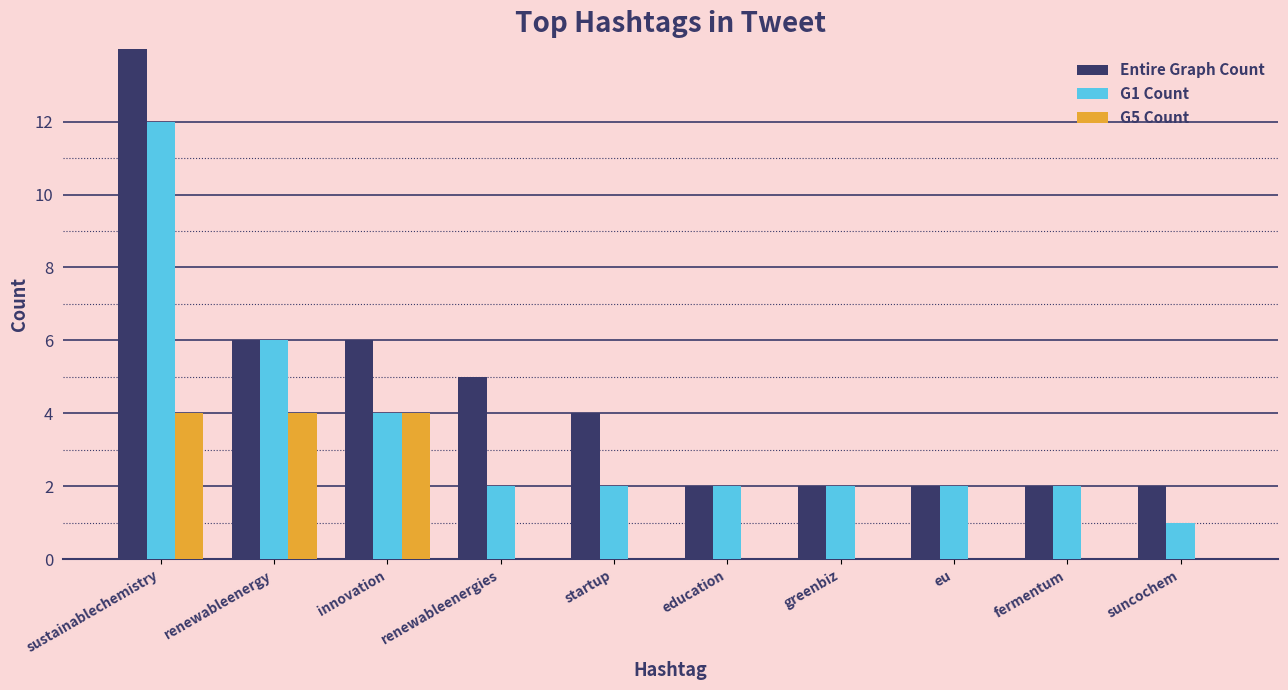

What is the label of the 6th bar from the right?

startup